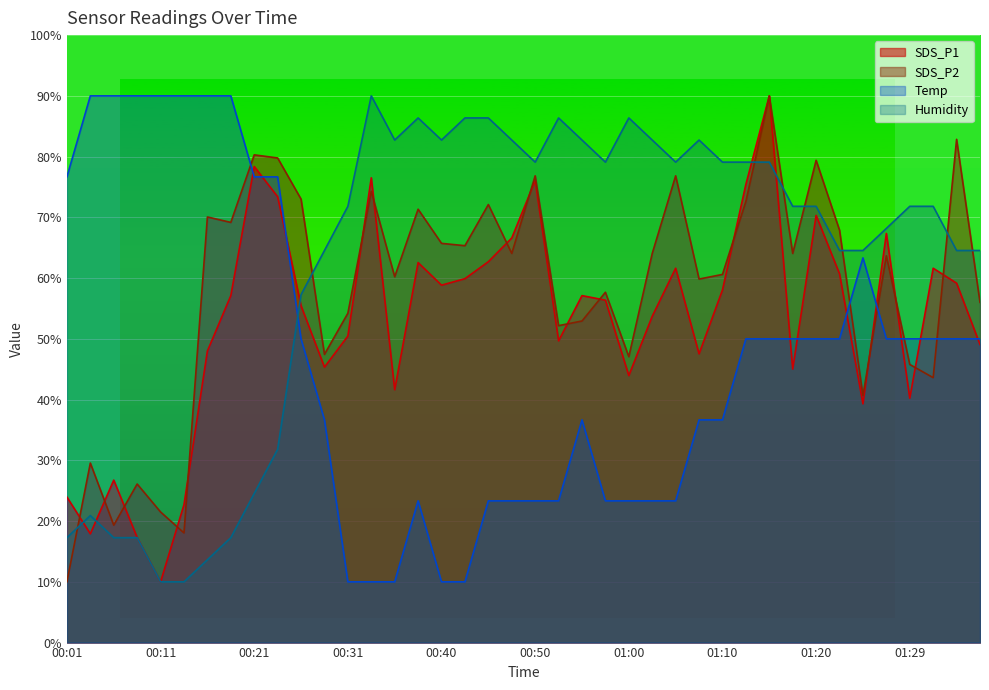

True or false: Humidity has a value of 10.0 at 00:11.

True